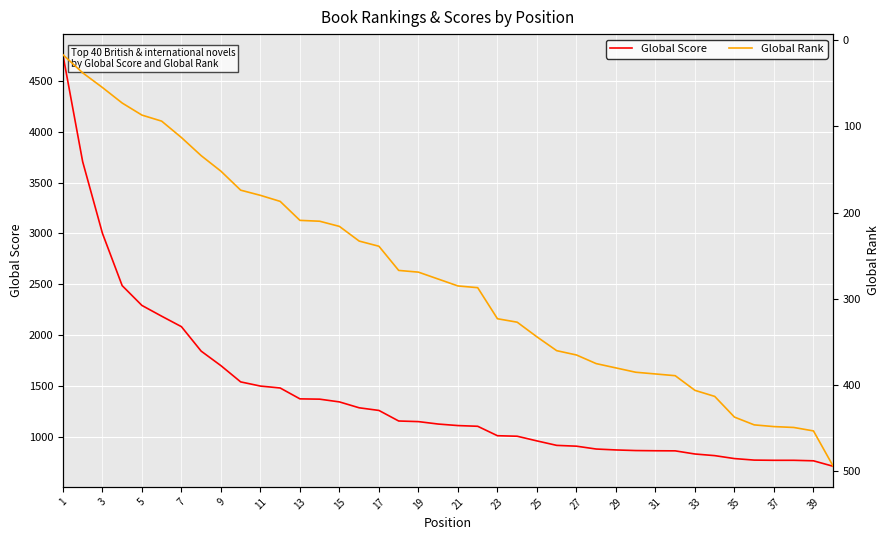

What is the difference between the maximum and second lowest values in the Global Score series?

3999